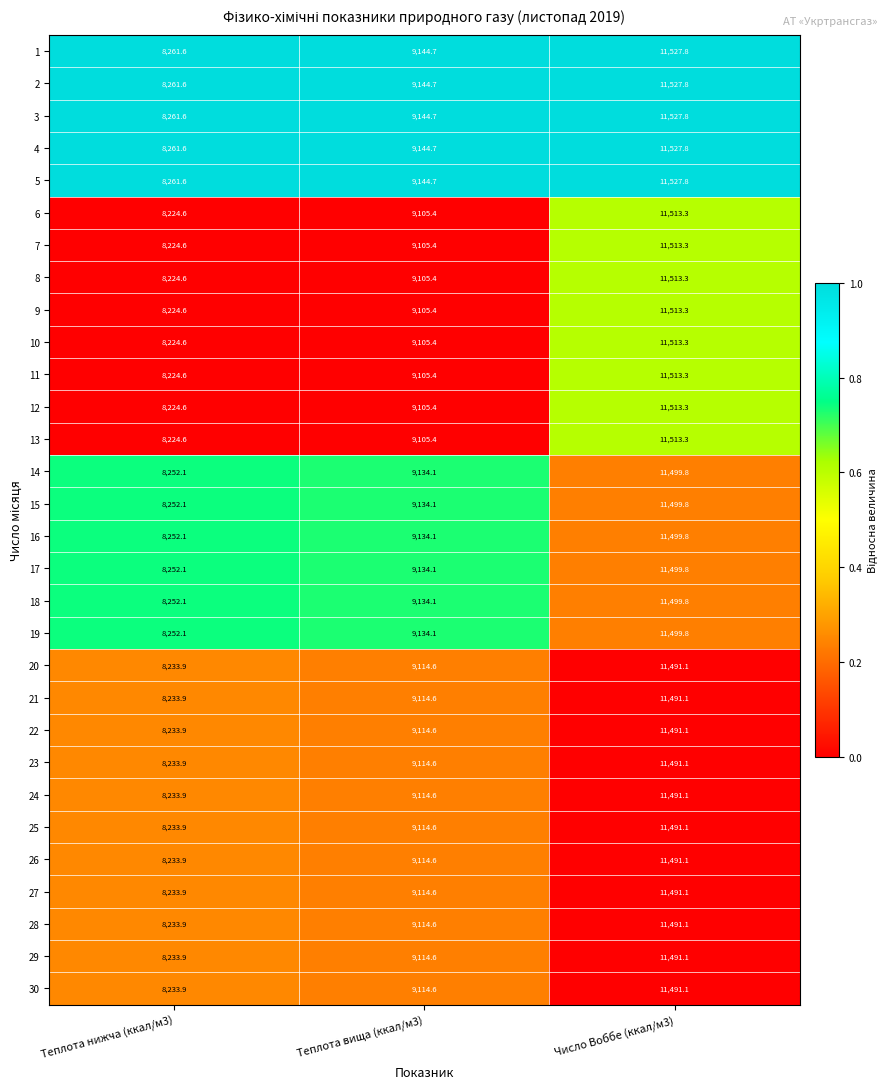

At which label is 13 closest to 9868?

Теплота вища (ккал/м3)